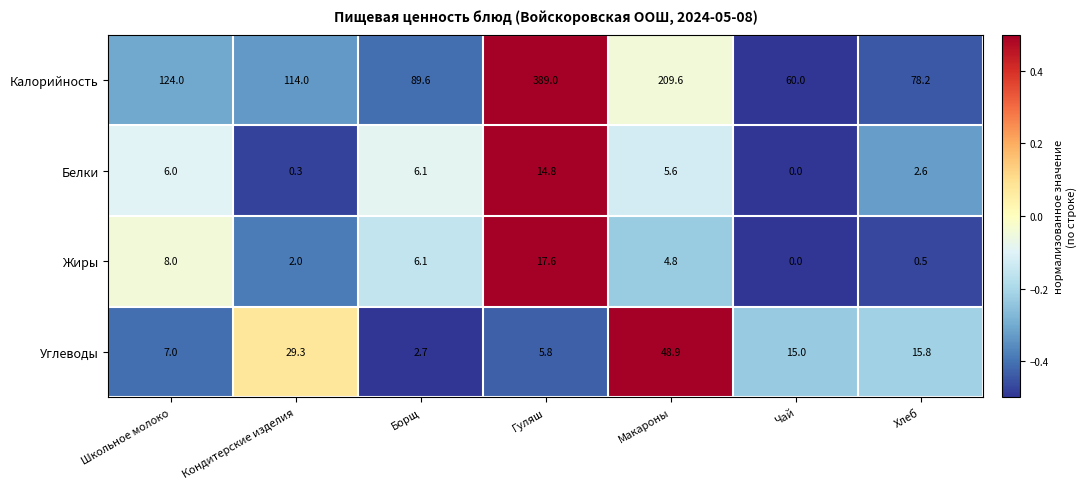

True or false: Жиры has a value of 2.0 at Кондитерские изделия.

True